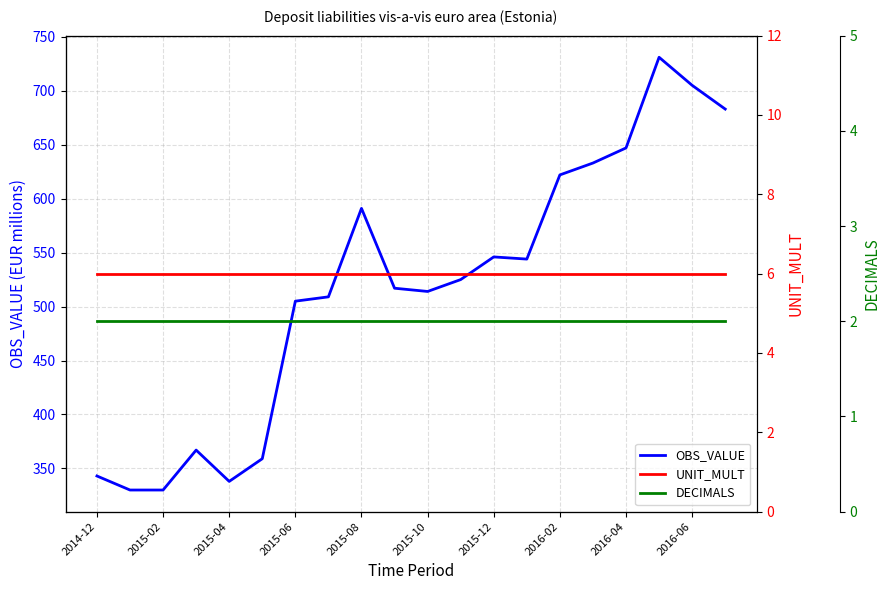

Reading left to right, list all the values displayed in this chart.

OBS_VALUE: 343	330	330	367	338	359	505	509	591	517	514	525	546	544	622	633	647	731	705	683
UNIT_MULT: 6	6	6	6	6	6	6	6	6	6	6	6	6	6	6	6	6	6	6	6
DECIMALS: 2	2	2	2	2	2	2	2	2	2	2	2	2	2	2	2	2	2	2	2